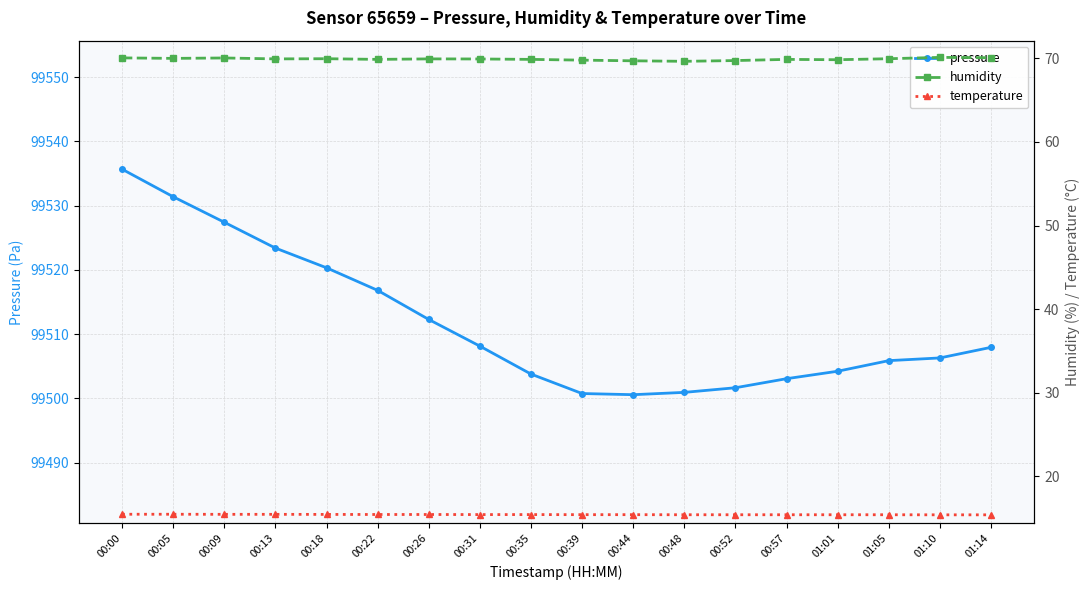

What are all the series names shown in the legend?

pressure, humidity, temperature